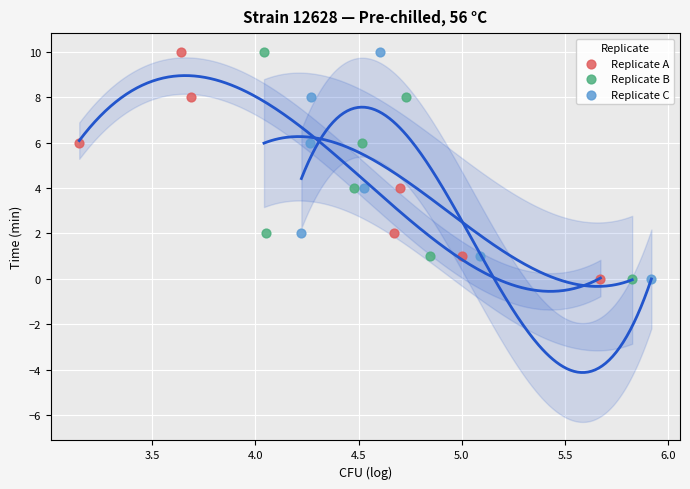

What are all the series names shown in the legend?

Replicate A, Replicate B, Replicate C